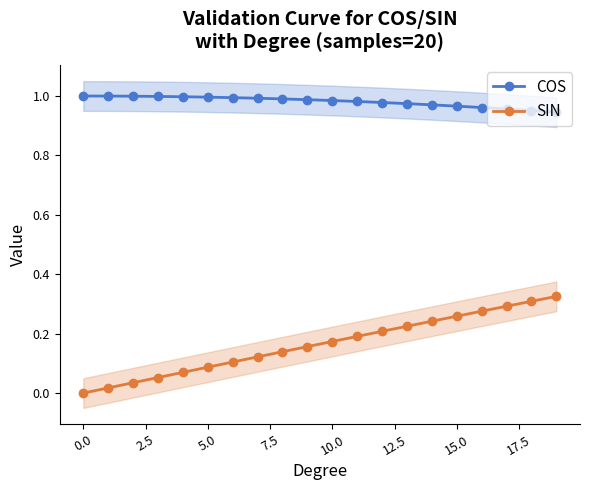

Which series has the largest total across all categories?

COS